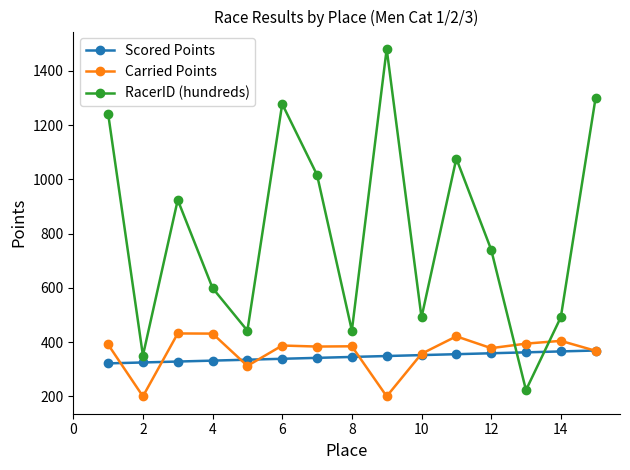

After their last crossing, which series has the higher values: RacerID (hundreds) or Carried Points?

RacerID (hundreds)